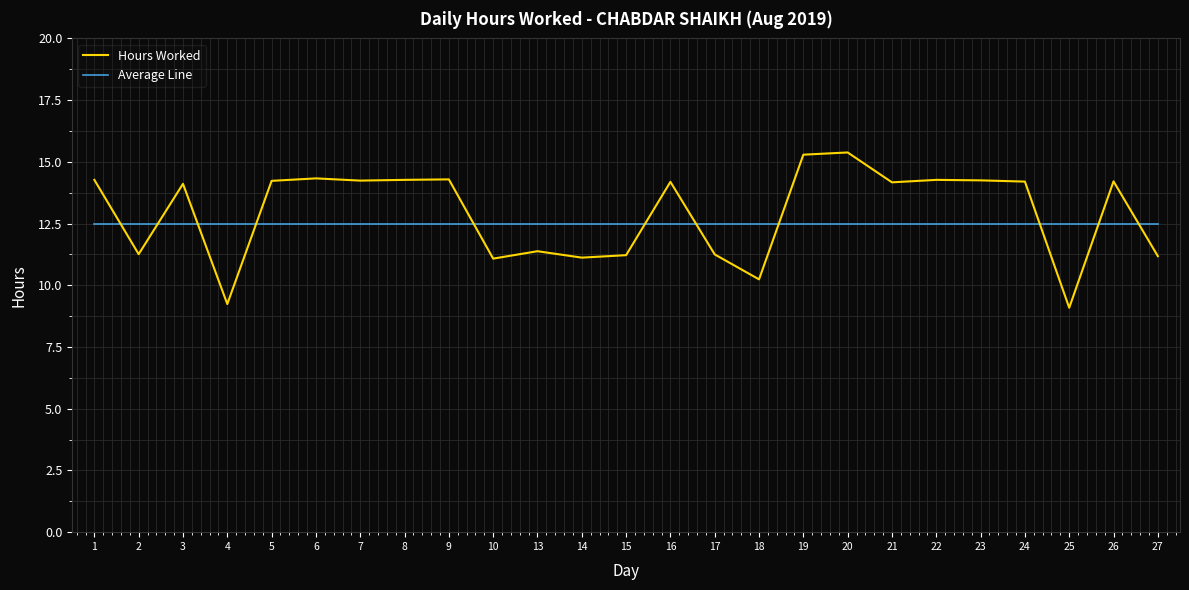

What value does the Average Line series have at 10?

12.5